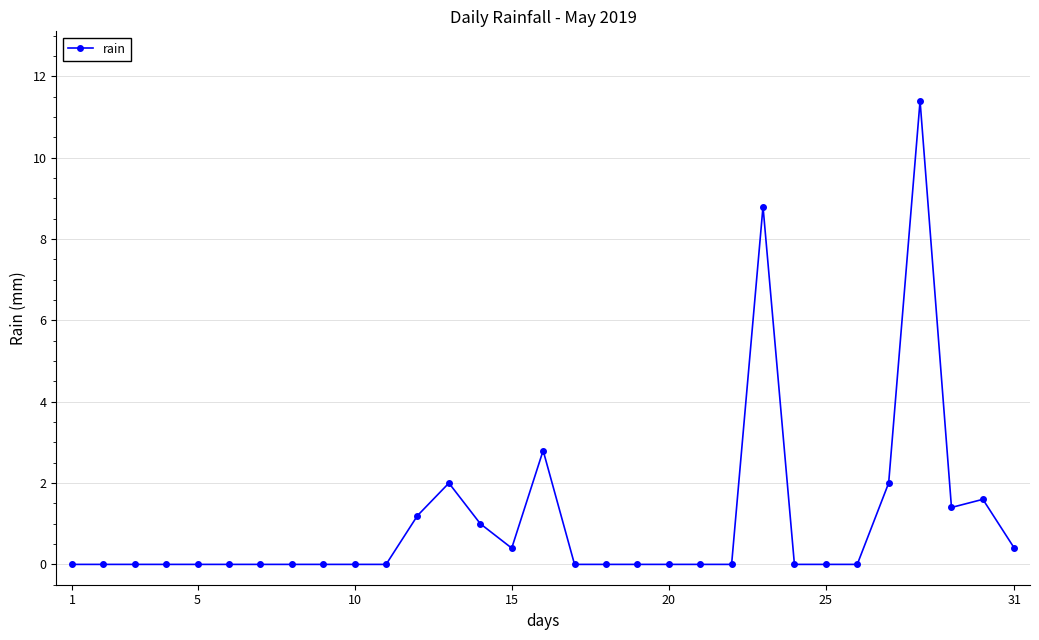

Count the number of data series in this chart.

1